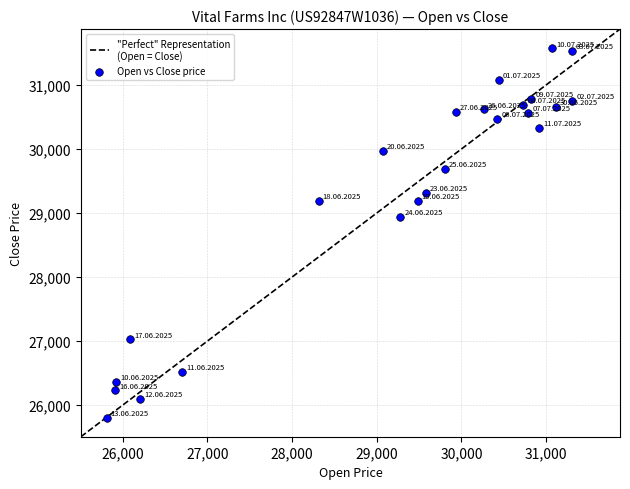

What Y value in the scatter plot is closest to 28690?

28936